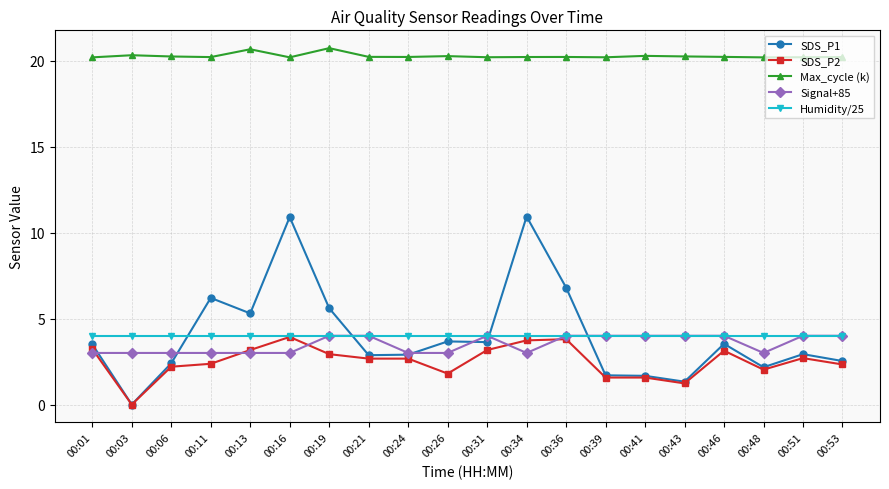

True or false: Humidity/25 and Max_cycle (k) cross at least once.

False